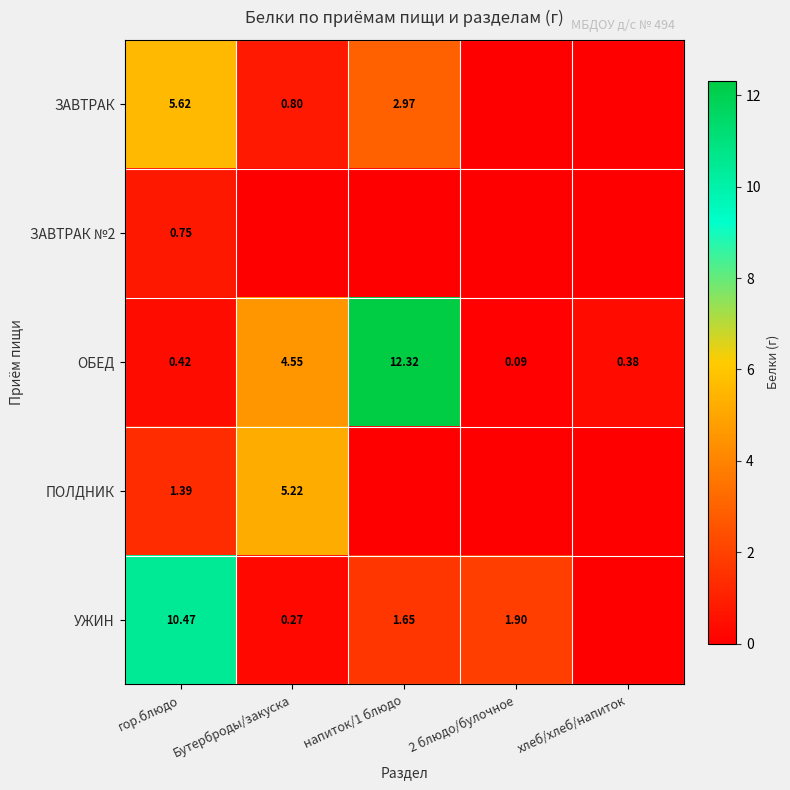

What is the total value across all series at 2 блюдо/булочное?

2.0